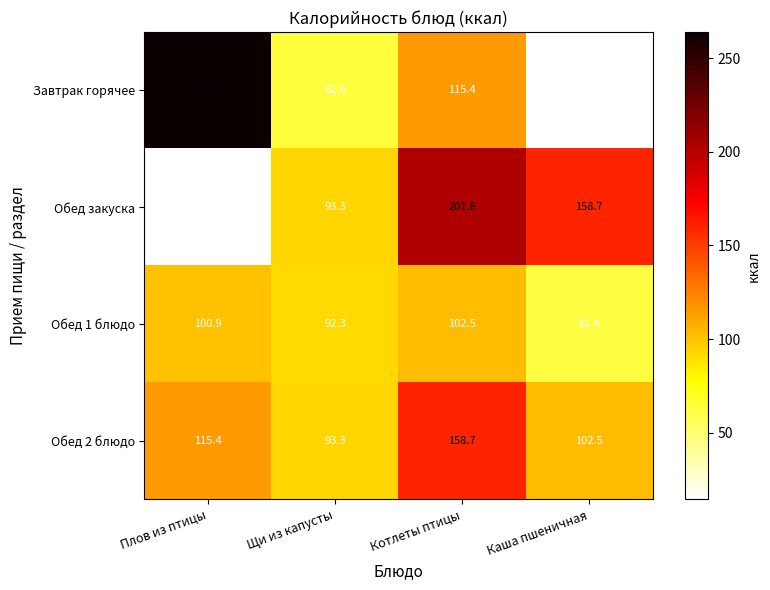

Between Плов из птицы and Каша пшеничная, which series saw the biggest shift?

Завтрак горячее